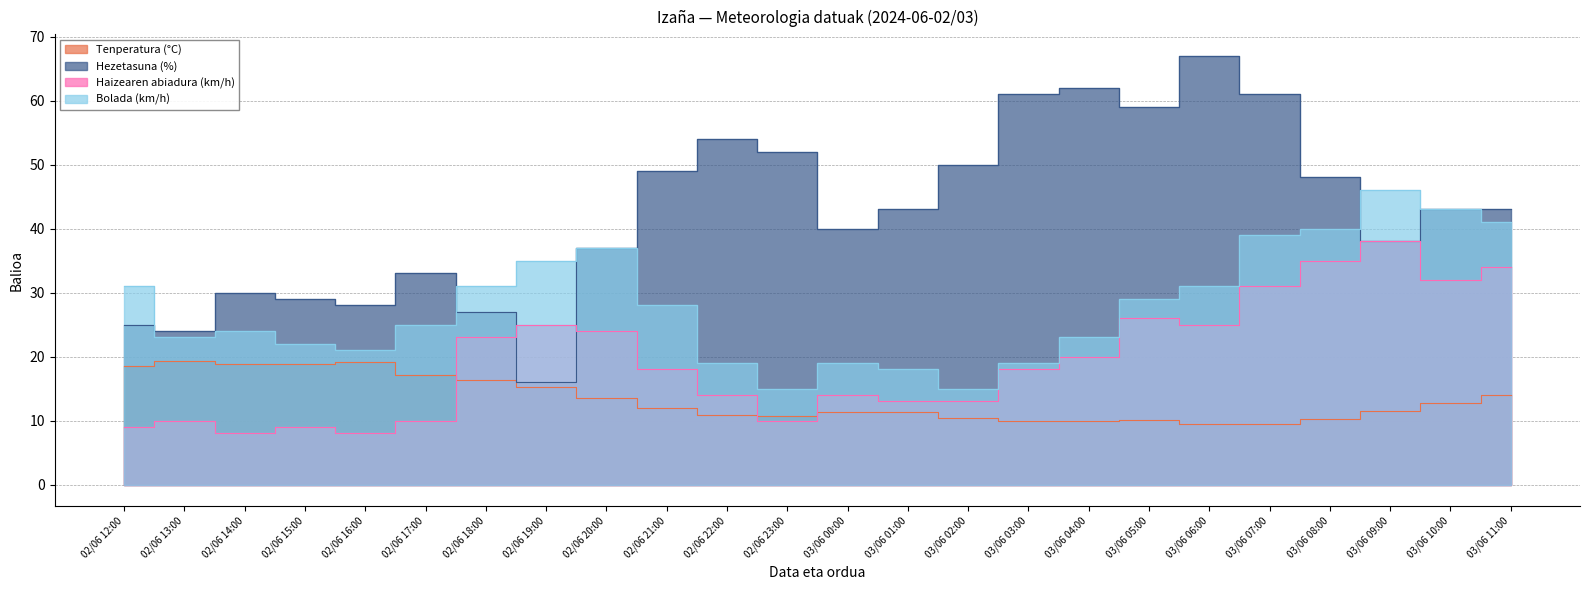

What is the maximum value for Hezetasuna (%)?

67.0